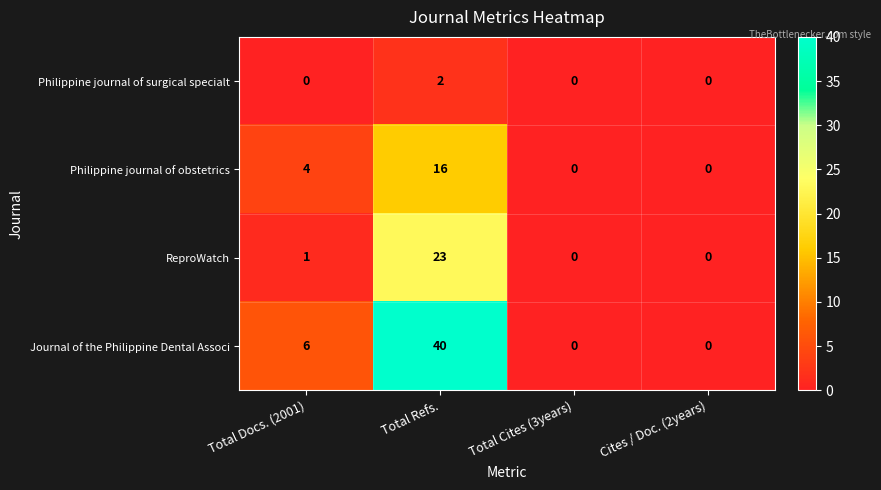

Reading left to right, transcribe all the data shown in this chart.

Philippine journal of surgical specialt: 0	2	0	0
Philippine journal of obstetrics: 4	16	0	0
ReproWatch: 1	23	0	0
Journal of the Philippine Dental Associ: 6	40	0	0